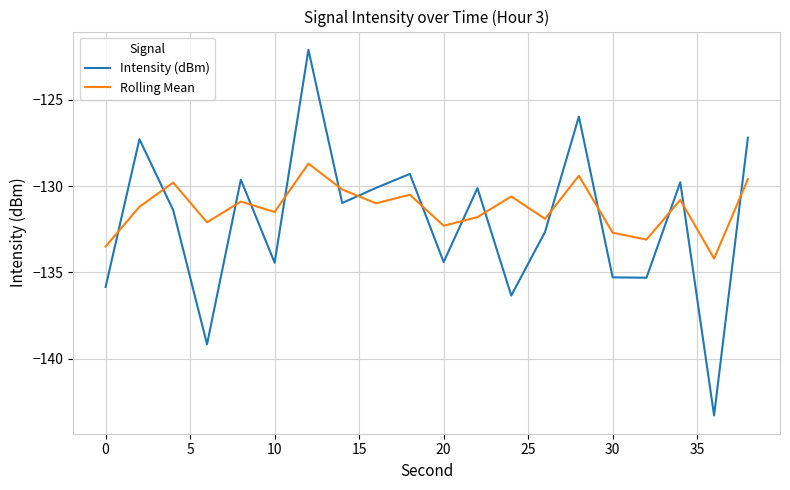

What is the lowest value of the Rolling Mean series?

-134.2